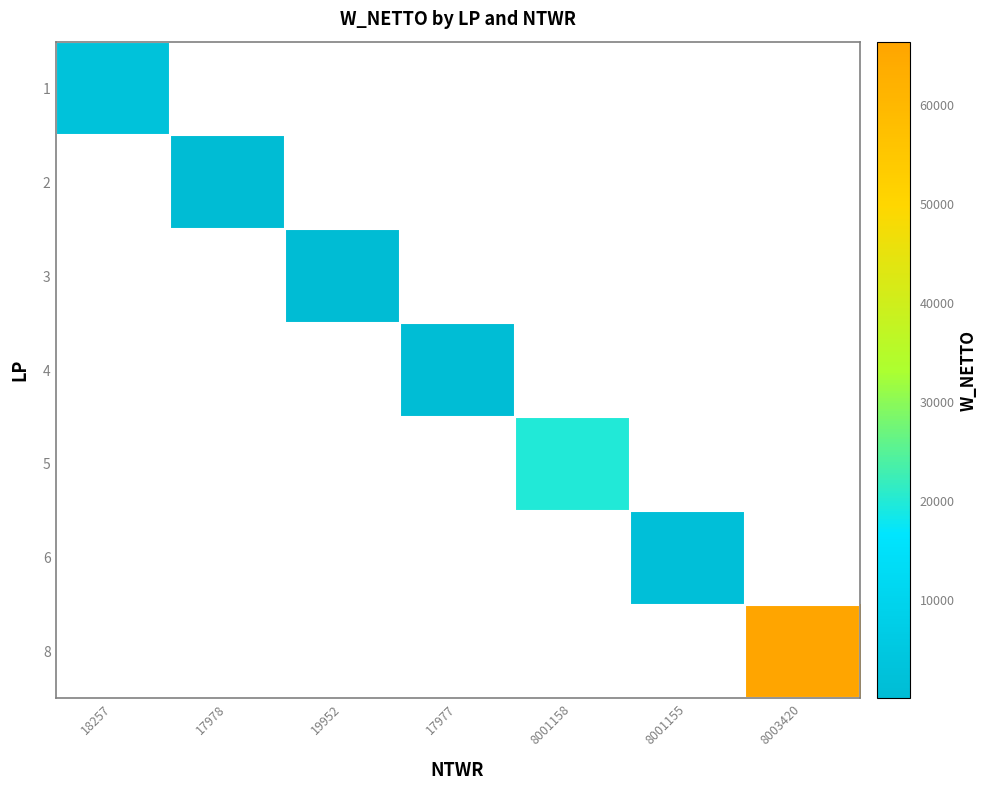

What is the maximum value shown in the chart?

66435.0